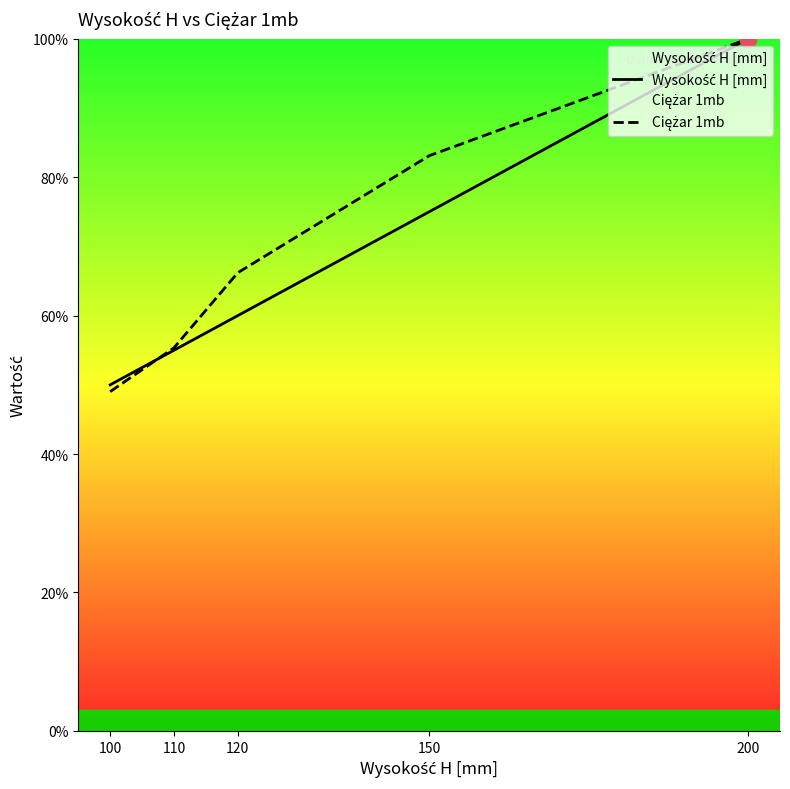

How many intersections are there between Wysokość H [mm] and Ciężar 1mb?

1